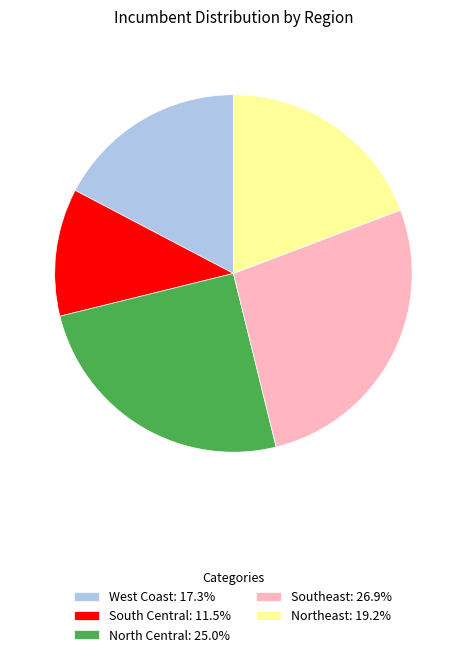

Does any single category account for the majority?

No